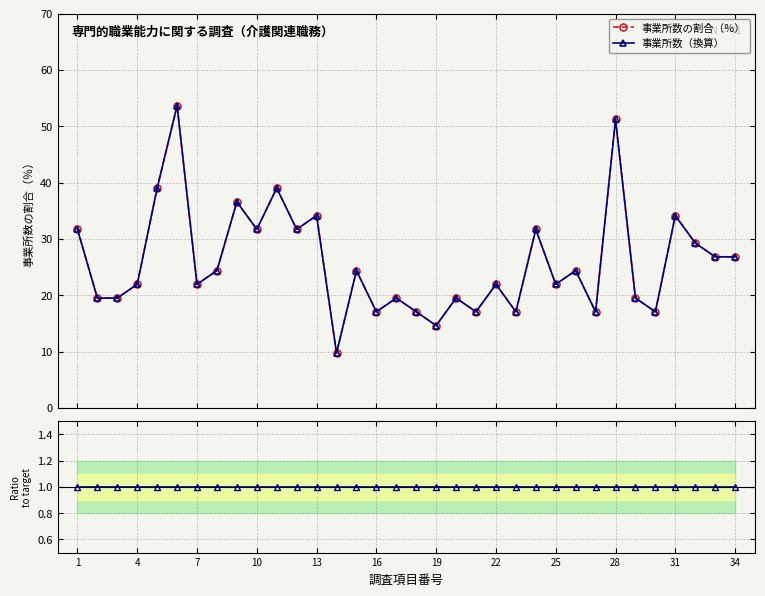

True or false: 事業所数の割合（％） and 事業所数（換算） intersect in this chart.

True